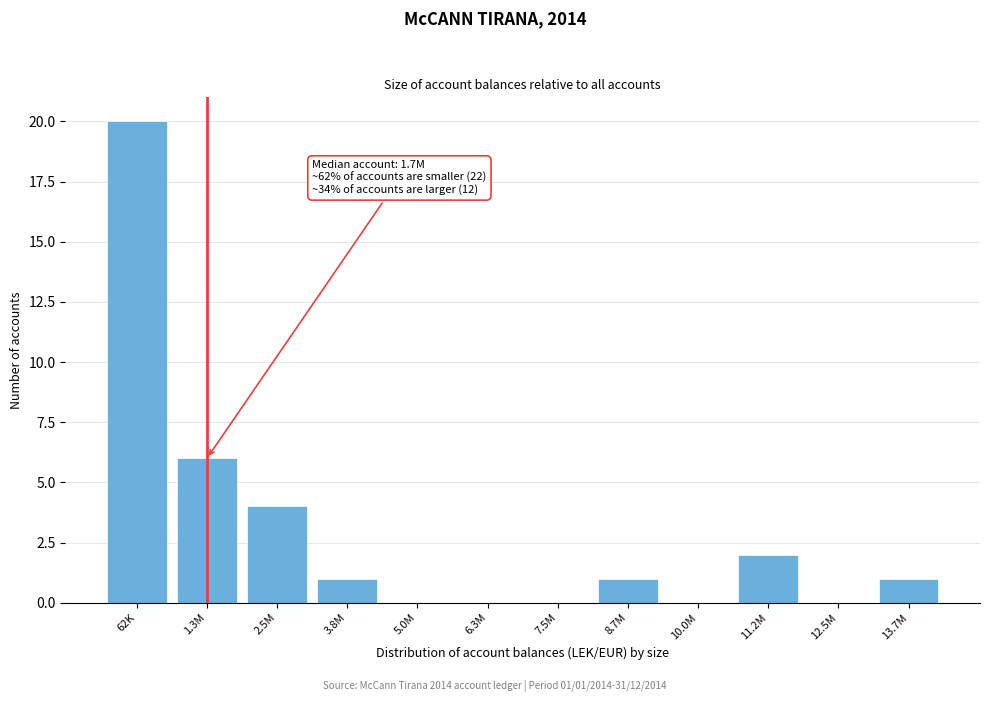

Reading left to right, list all the values displayed in this chart.

62K=20	1.3M=6	2.5M=4	3.8M=1	5.0M=0	6.3M=0	7.5M=0	8.7M=1	10.0M=0	11.2M=2	12.5M=0	13.7M=1